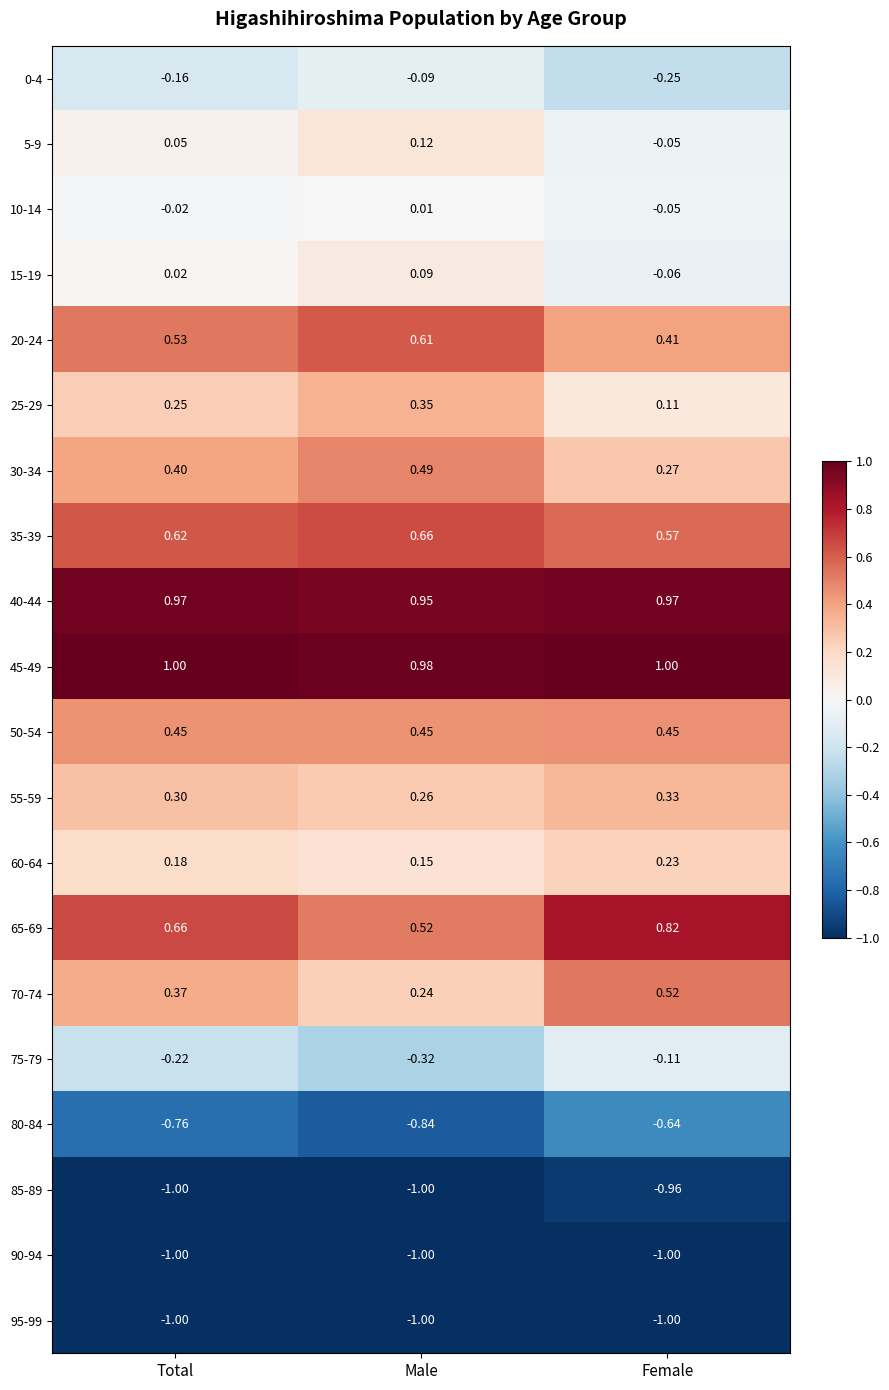

At which category is the sum across all series the highest?

Total